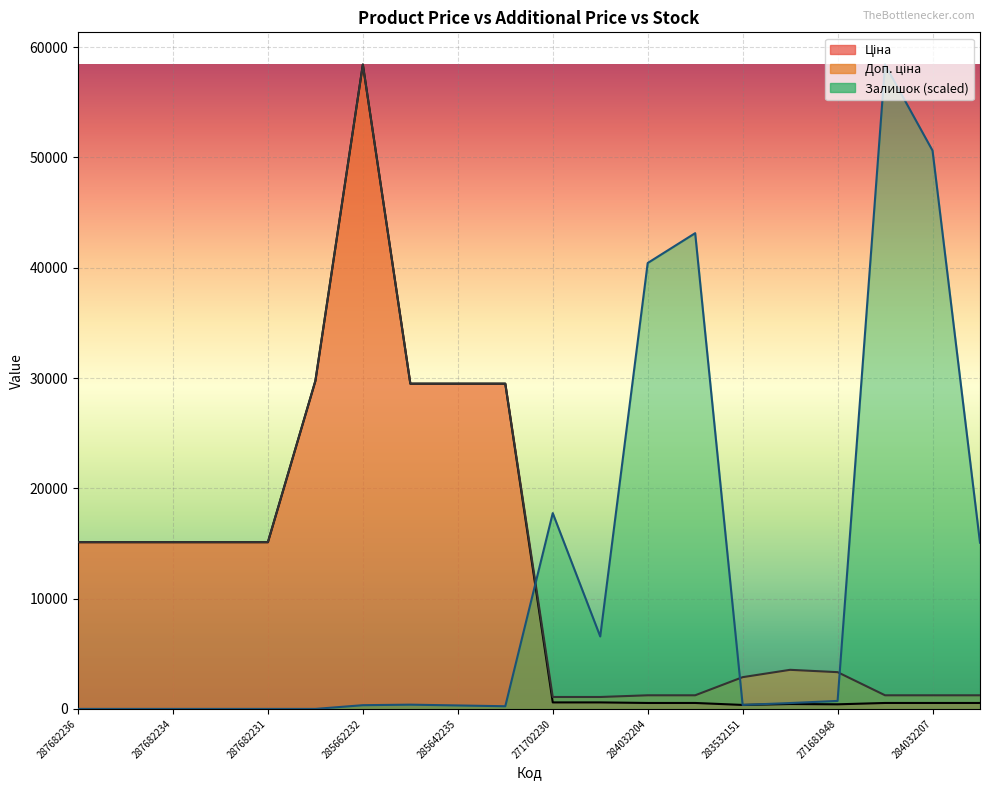

Which has a higher value, 285642235 or 284032207?

285642235